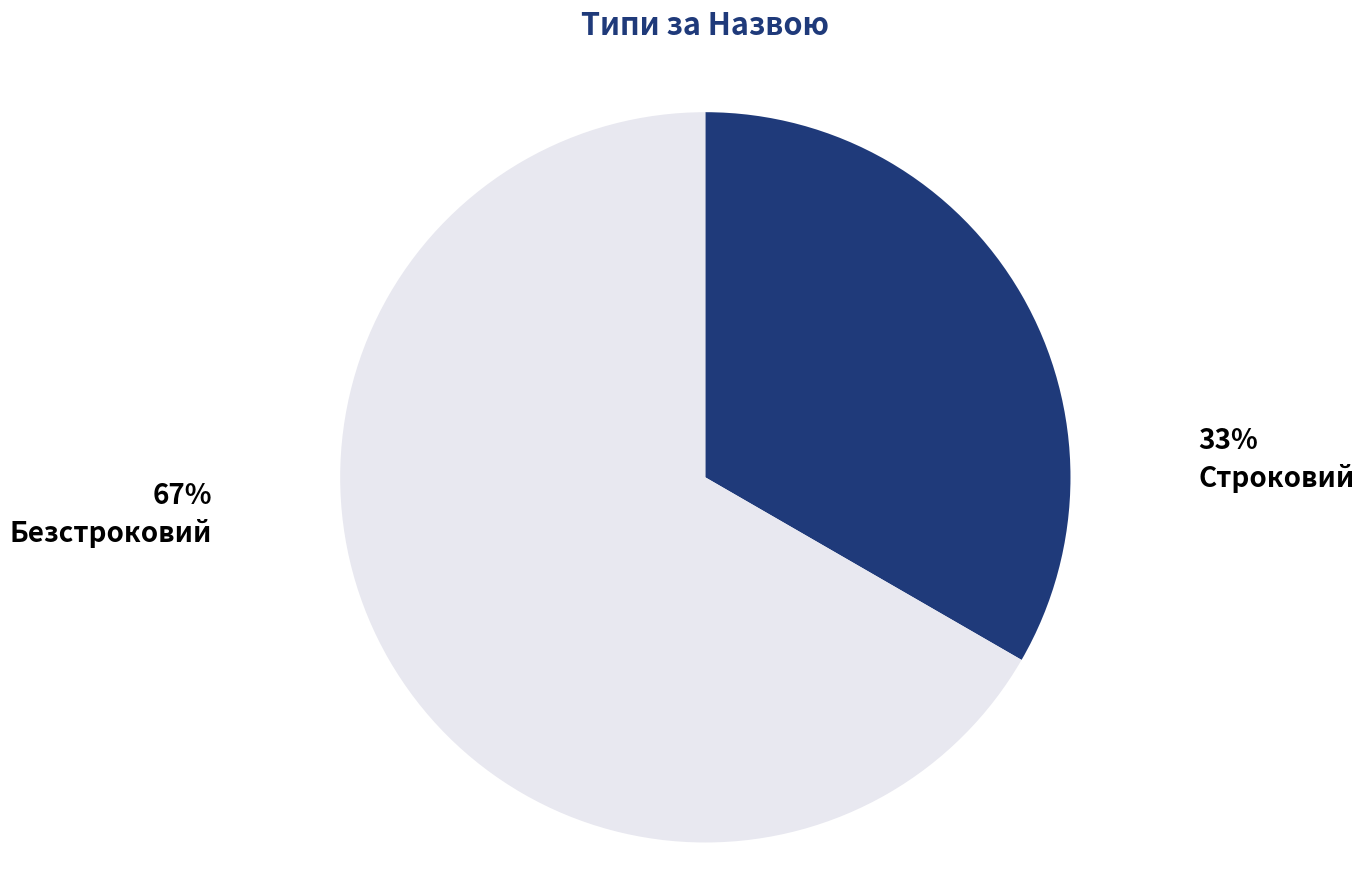

Is the sum of Строковий and Безстроковий greater than half?

Yes